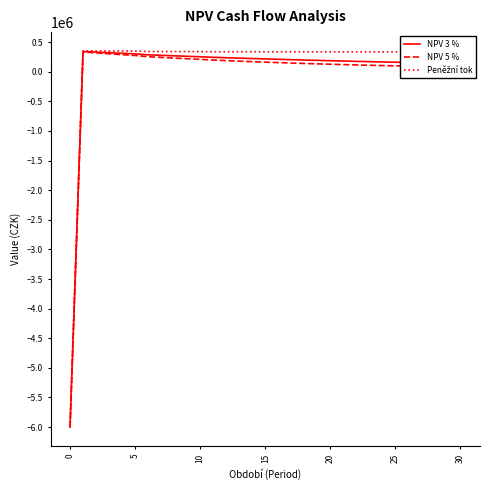

What is the minimum value shown in the chart?

-6000000.0